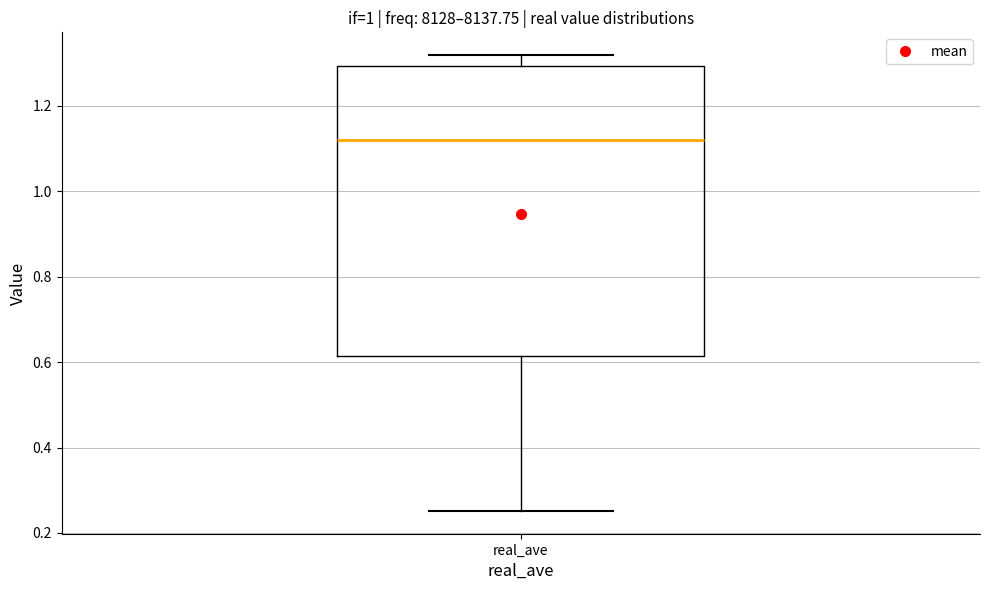

Transcribe this box plot: give where the median line is, the range the box spans, and where the two whiskers end, as read against the y-axis. The values are not printed on the chart, so give them approximately, as read against the axis.

median 1.12, box 0.62 to 1.30, whiskers 0.26 to 1.32